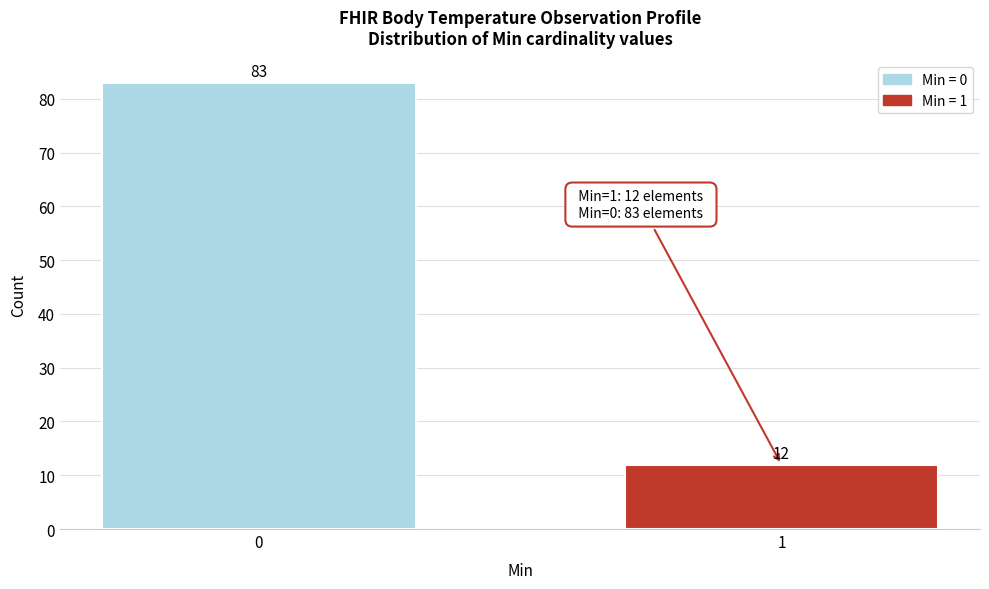

Reading left to right, what are all the values shown in this chart?

83	12